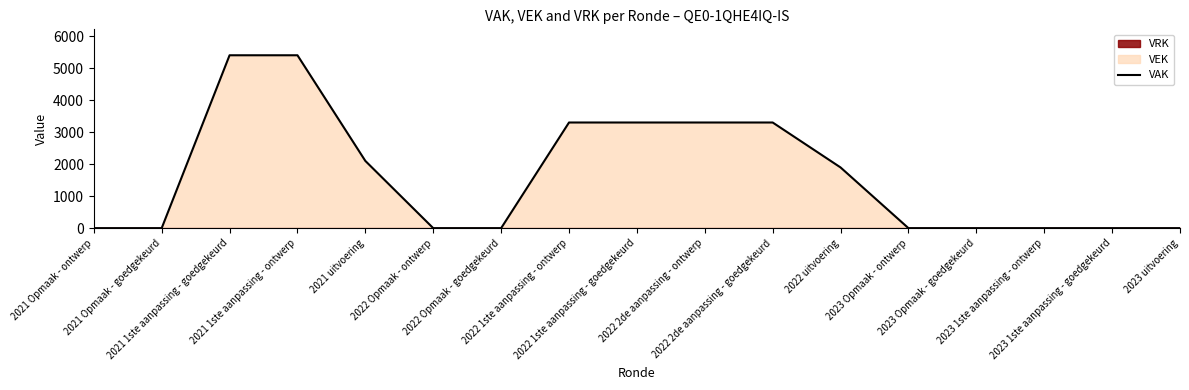

What is the label of the 9th point from the left?

2022 1ste aanpassing - goedgekeurd